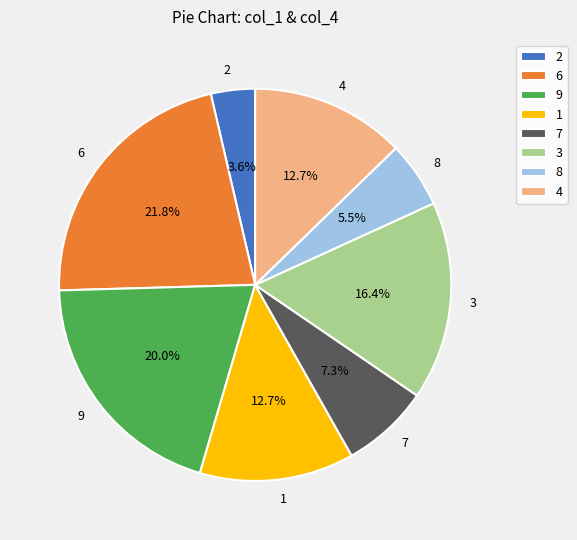

What percentage is the 4 slice, to the nearest percent?

13%